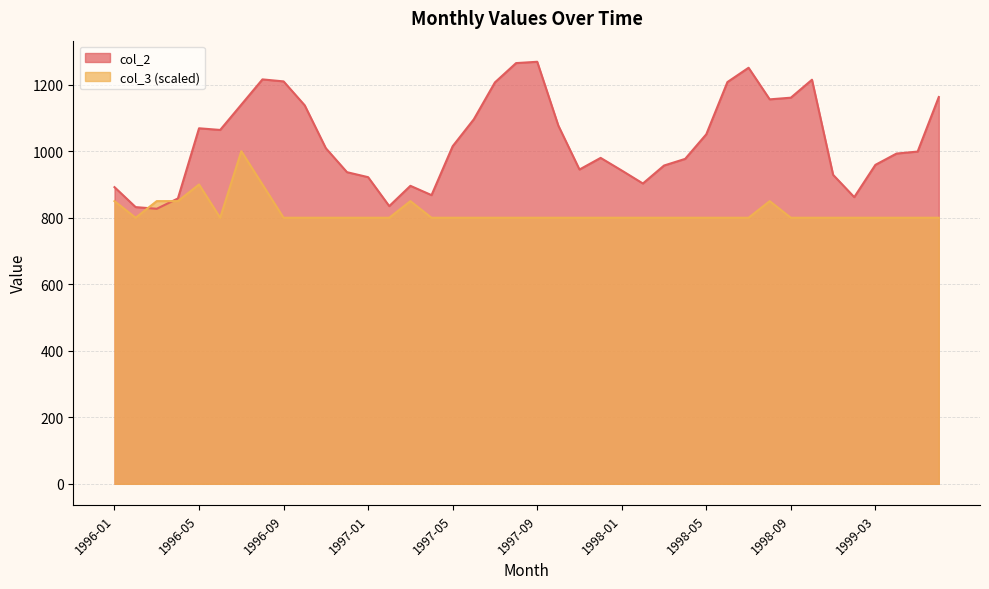

Which category has the lowest value in the col_3 series?

1996-02